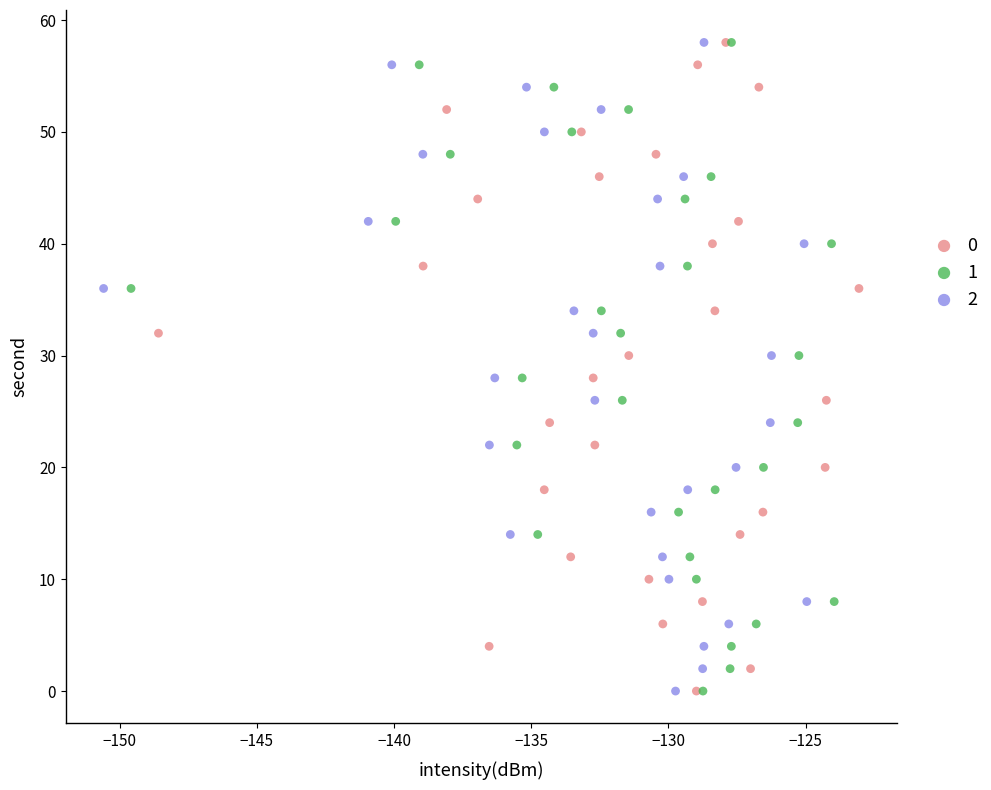

What are all the series names shown in the legend?

0, 1, 2